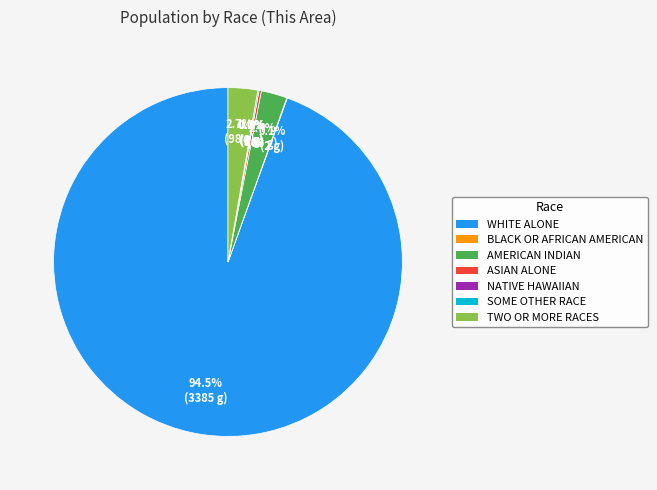

Is it true that Native Hawaiian and Other Pacific is 6% of the pie?

False